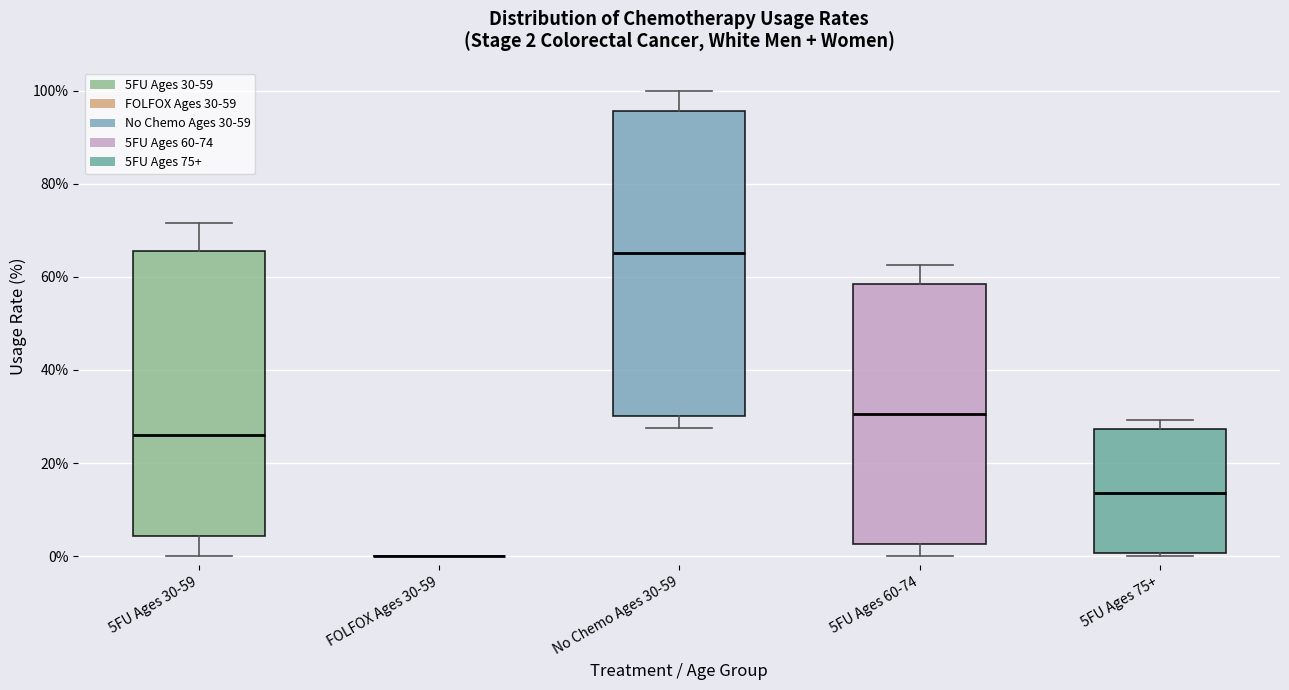

Which box is the tallest, from its lower edge to its upper edge?

No Chemo Ages 30-59